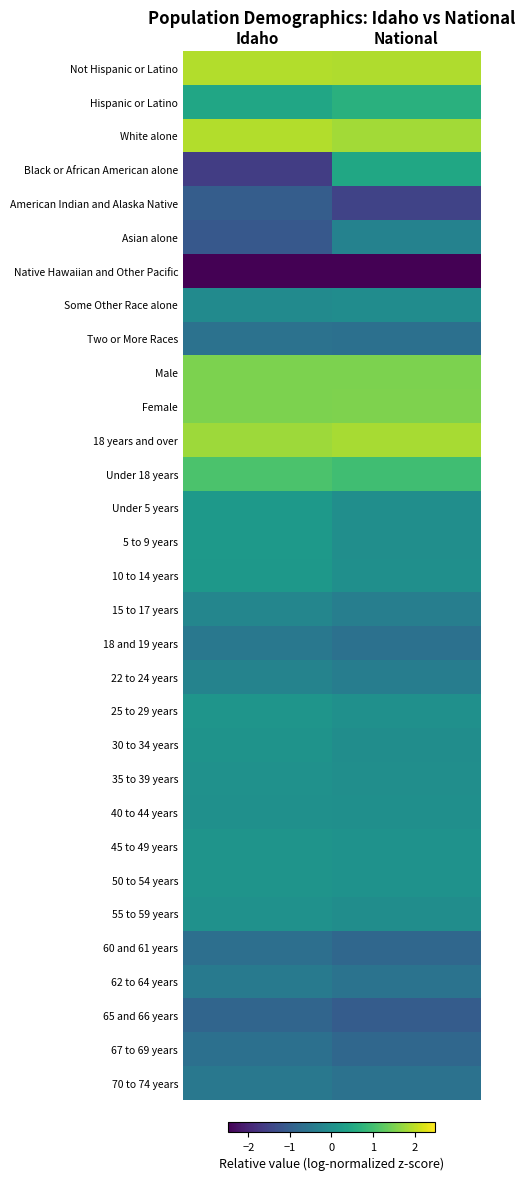

At how many categories does at least one series exceed -1?

2